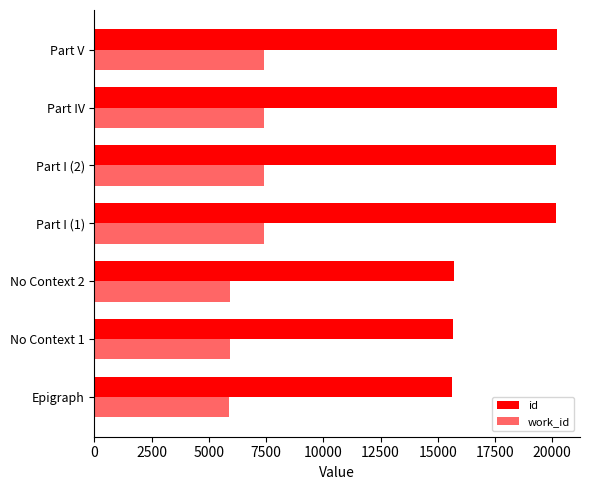

What is the value of the id bar at the 3rd from the left?

15697